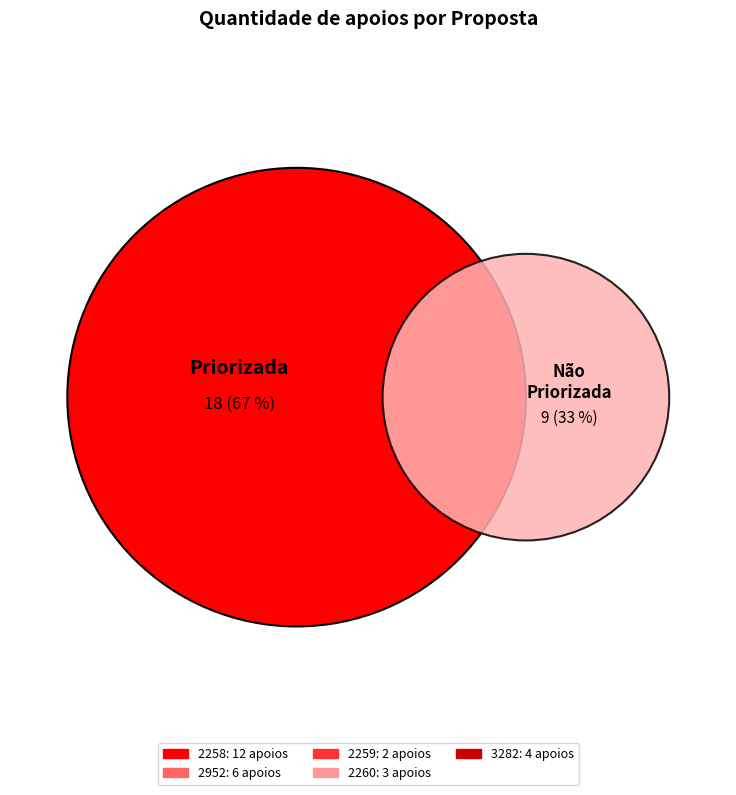

What percentage is the 2259 slice, to the nearest percent?

7%